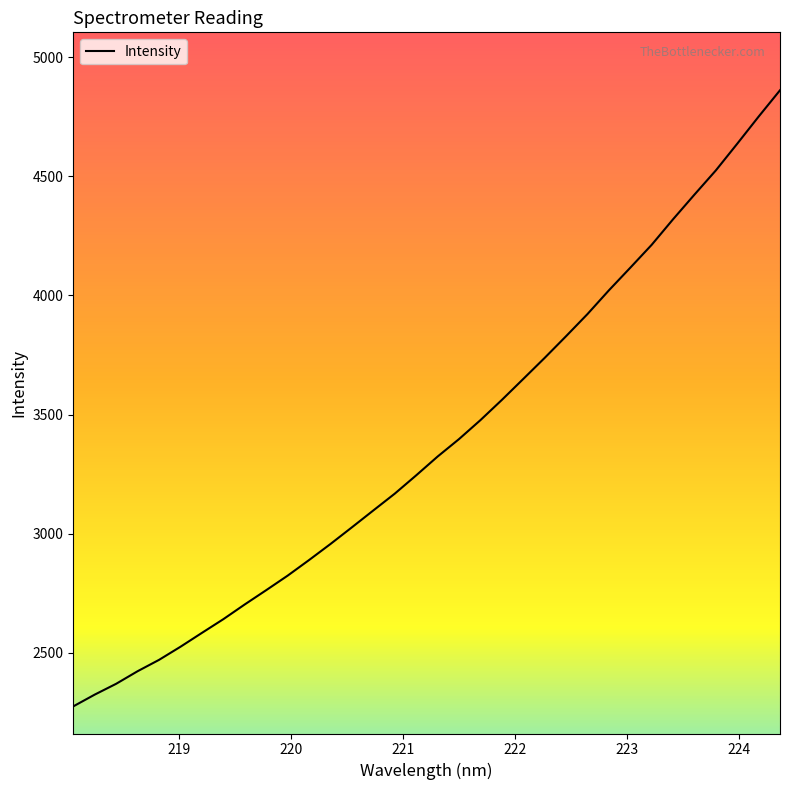

What is the difference between the maximum and minimum values?

2585.0